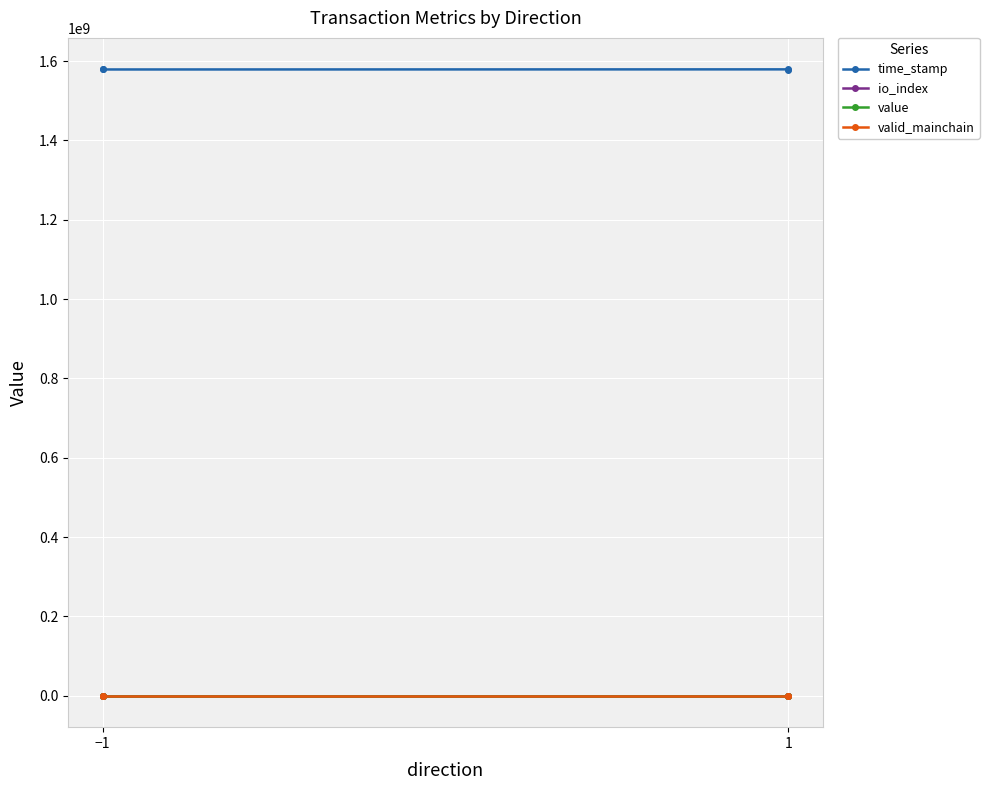

What is the smallest value displayed?

1.0